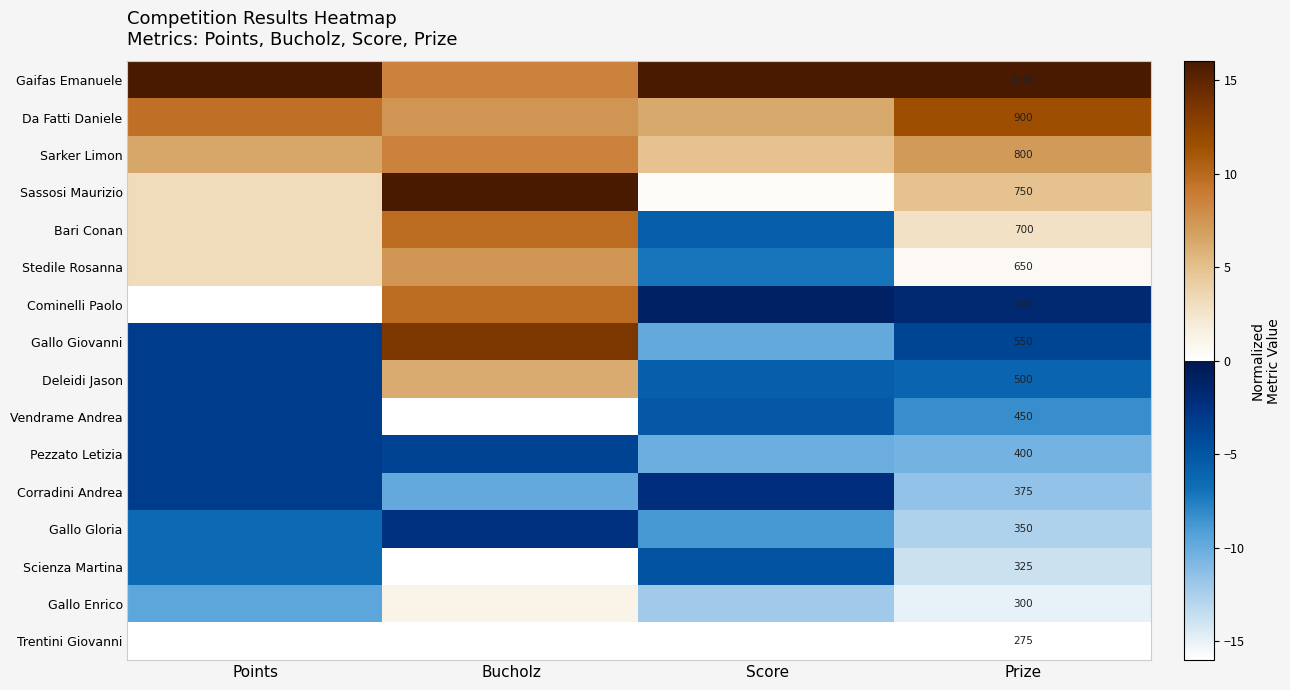

At Prize, list the series in order from largest to smallest.

Gaifas Emanuele, Da Fatti Daniele, Sarker Limon, Sassosi Maurizio, Bari Conan, Stedile Rosanna, Cominelli Paolo, Gallo Giovanni, Deleidi Jason, Vendrame Andrea, Pezzato Letizia, Corradini Andrea, Gallo Gloria, Scienza Martina, Gallo Enrico, Trentini Giovanni